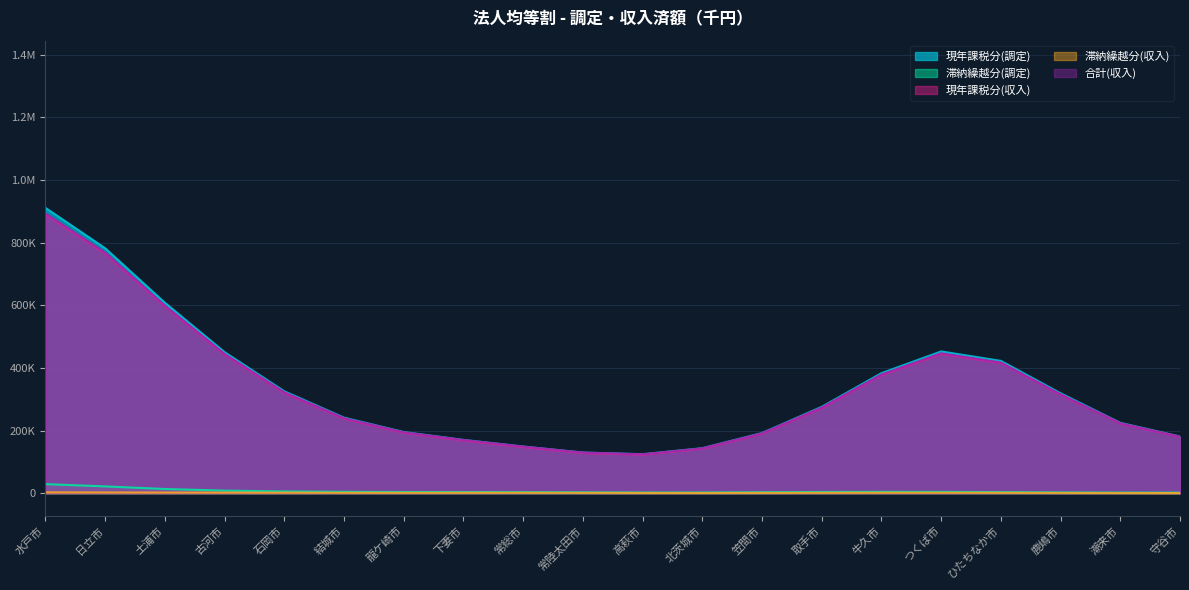

What is the value of the 滞納繰越分(調定) point at the 16th from the left?

6713